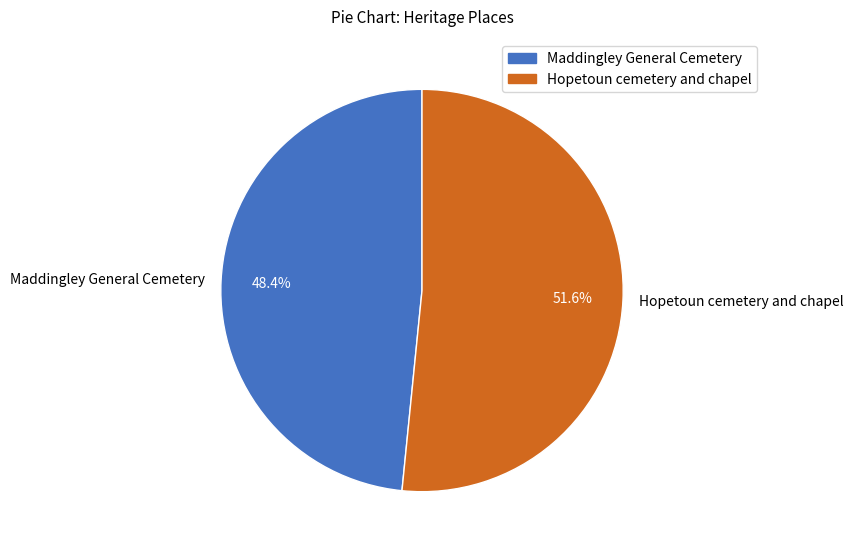

What percentage do Maddingley General Cemetery and Hopetoun cemetery and chapel together represent?

100.0%